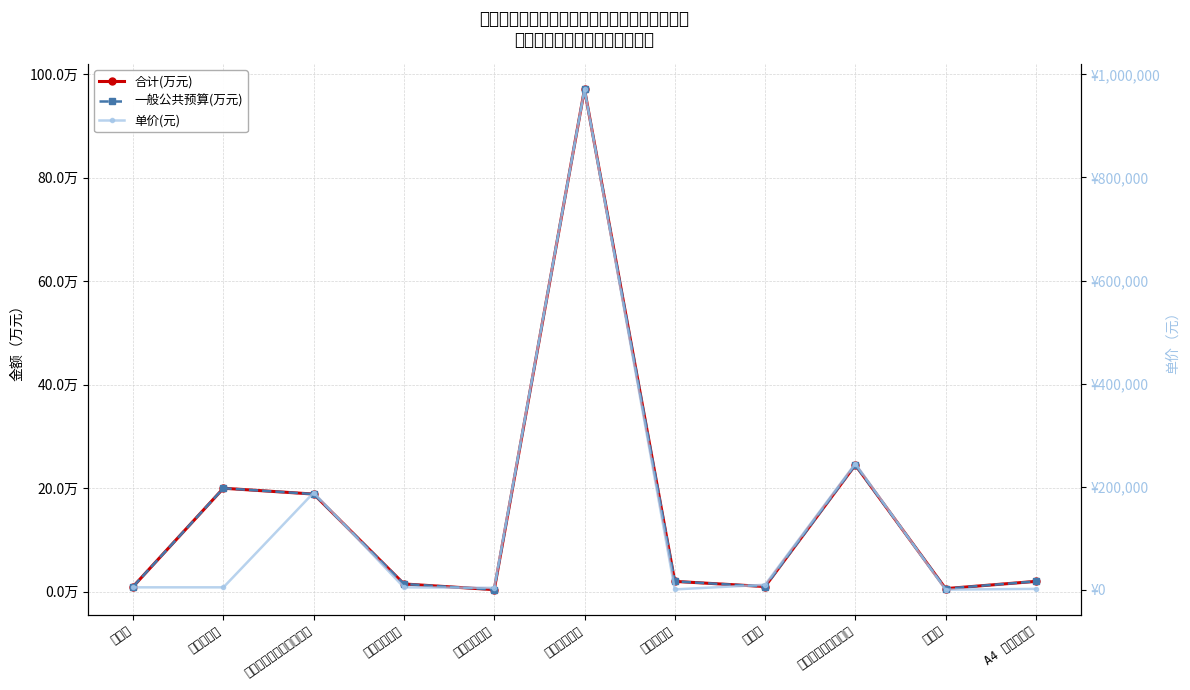

Does the chart display data point markers on the line(s)?

Yes